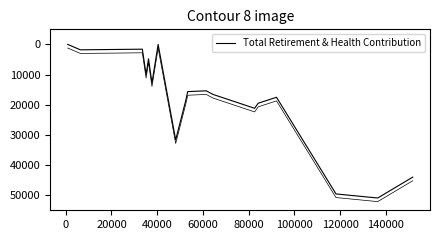

How many values exceed 16588?

8